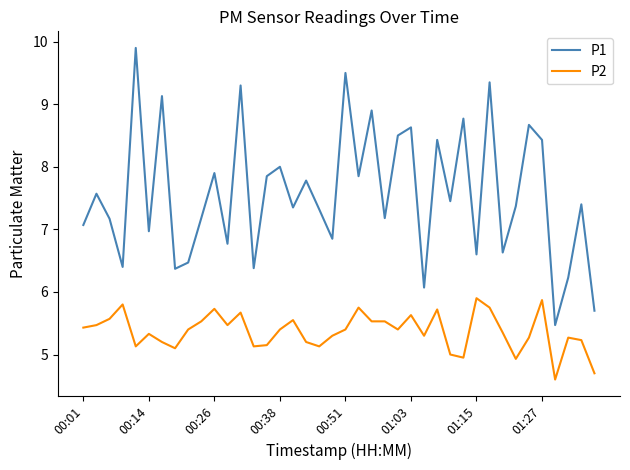

Which series has the widest spread of values?

P1